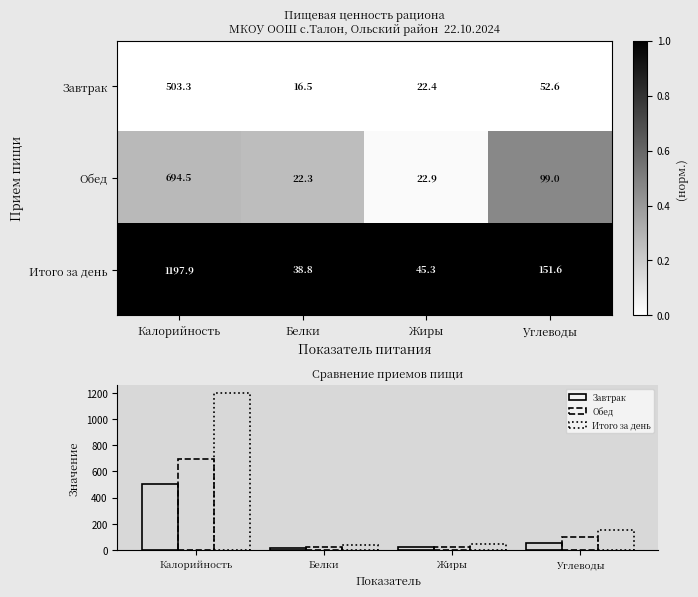

Is the value of Завтрак at Калорийность greater than the value of Обед at Углеводы?

Yes